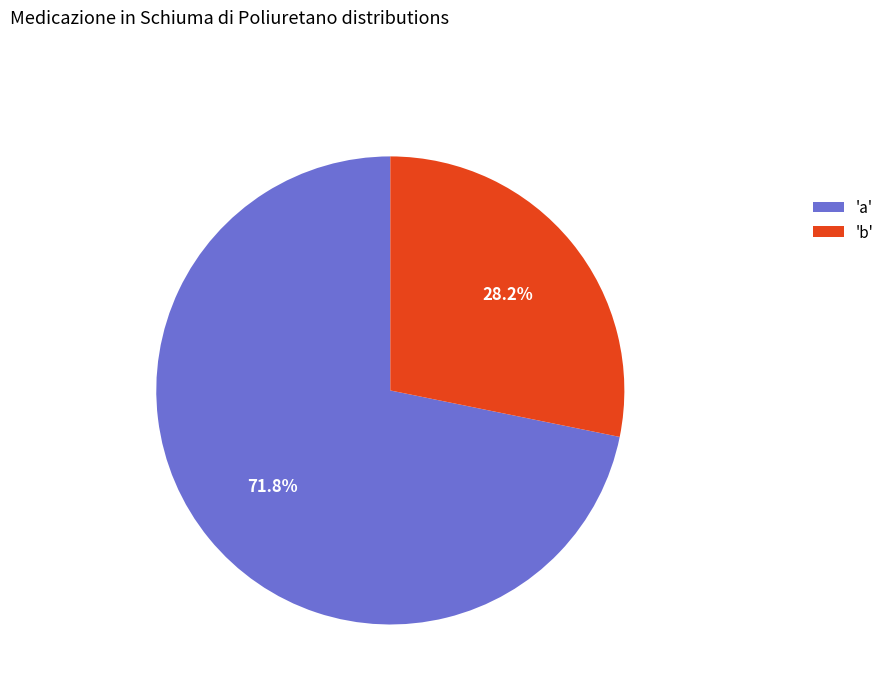

Which slice is the smallest?

'b'